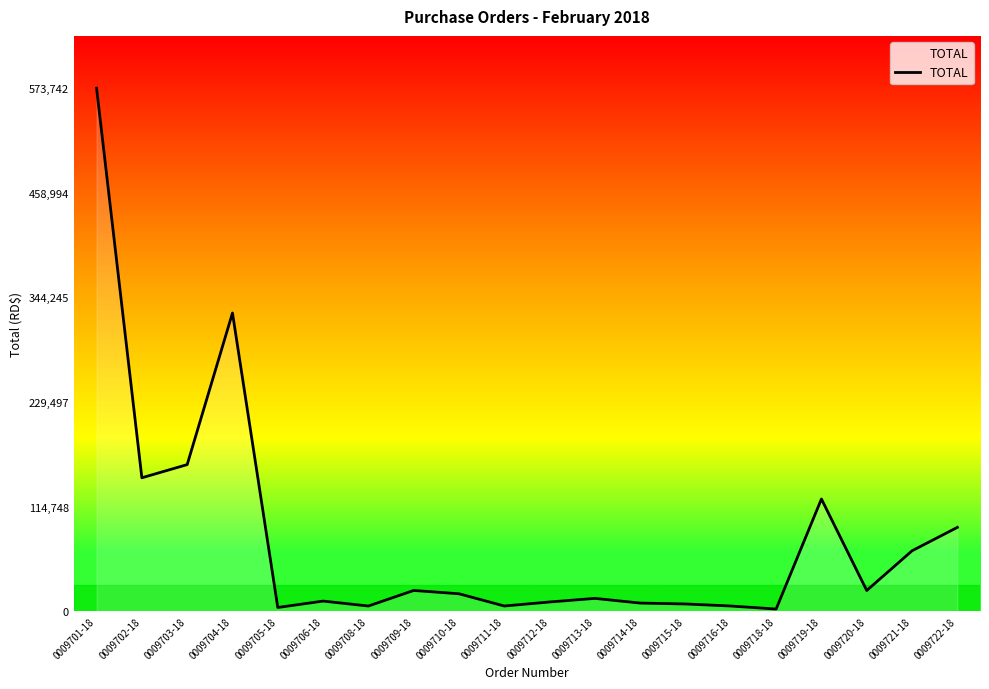

What is the difference between the maximum and minimum values?

571264.0